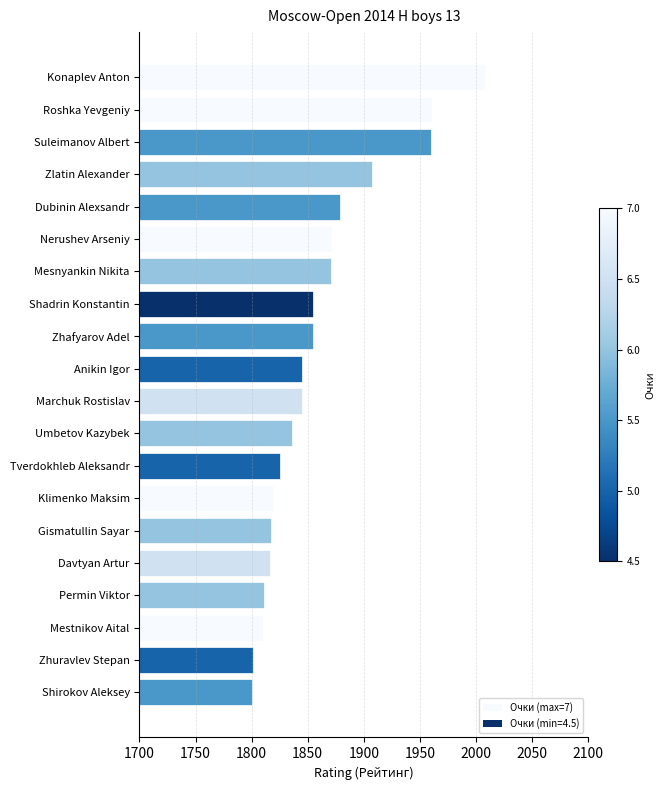

What is the change in value from Nerushev Arseniy to Suleimanov Albert?

+88